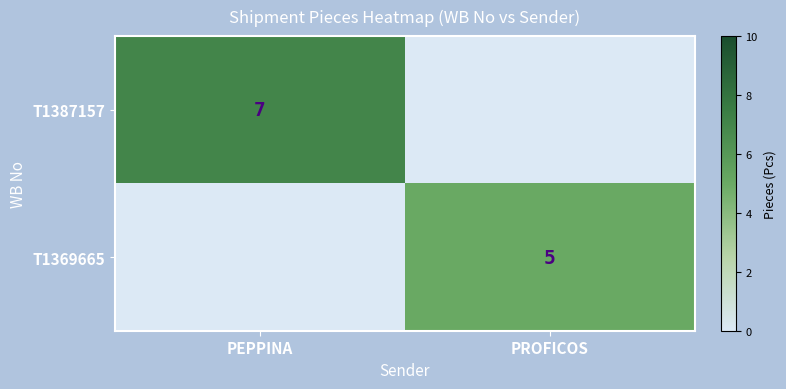

The value of T1369665 at PROFICOS is 5. True or false?

True